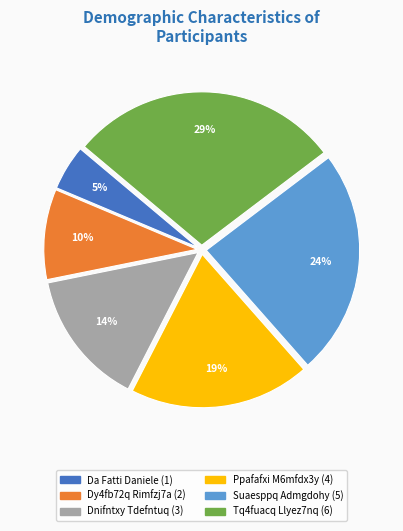

True or false: Ppafafxi M6mfdx3y accounts for 11% of the total.

False